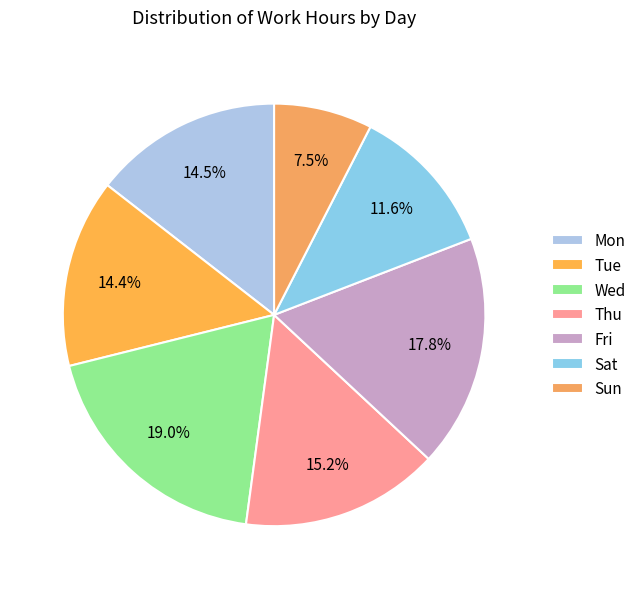

Count the number of slices in the pie.

7